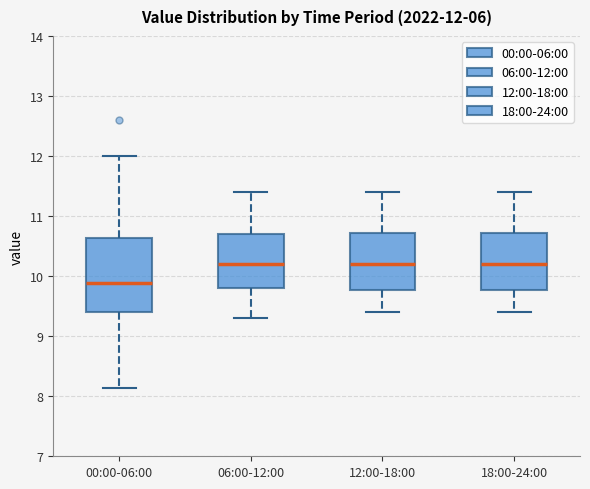

Comparing the boxes themselves (not the whiskers), which one is the tallest?

00:00-06:00